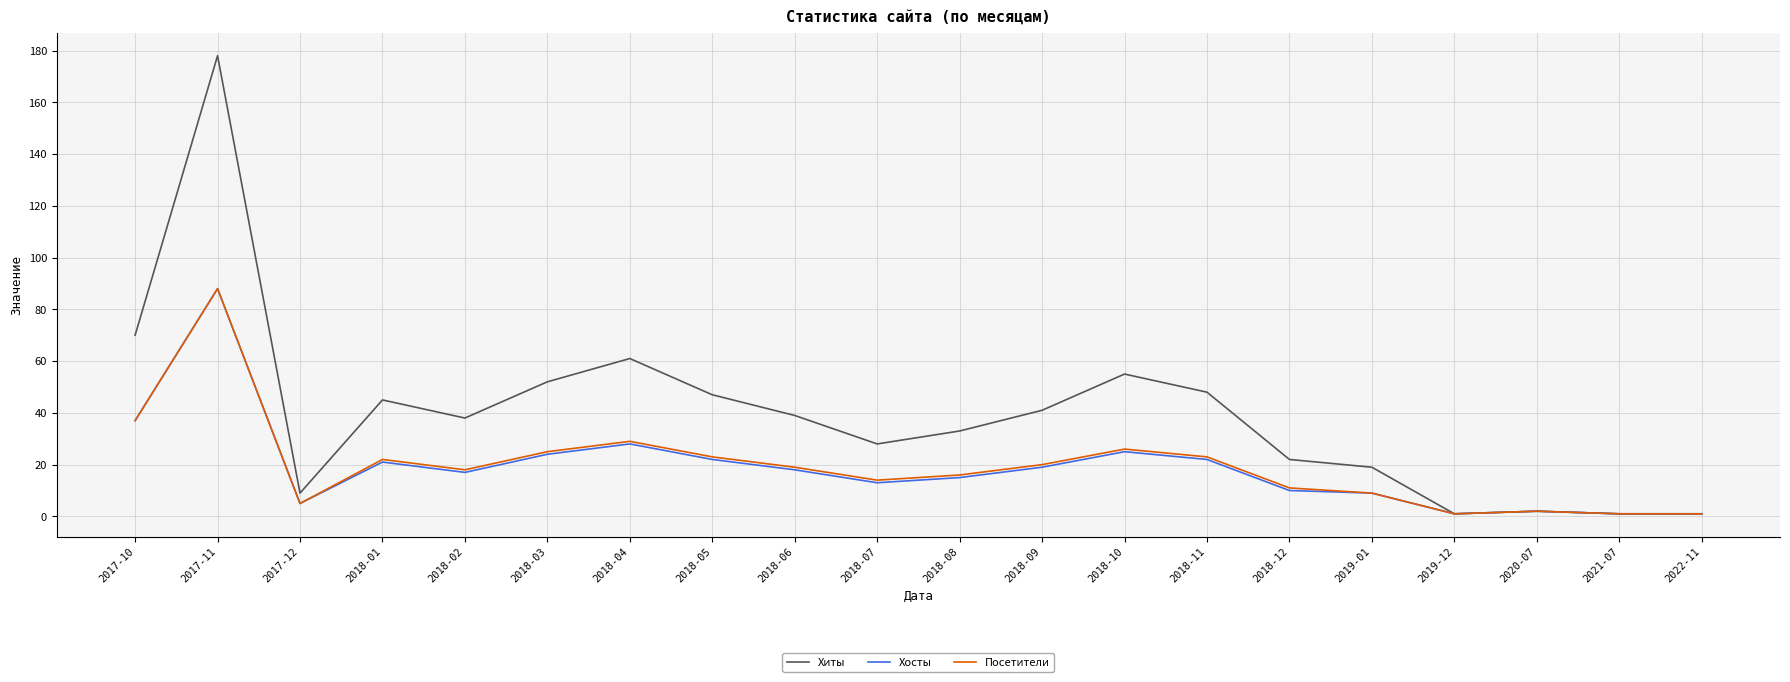

Which category has the highest value in the Хосты series?

2017-11